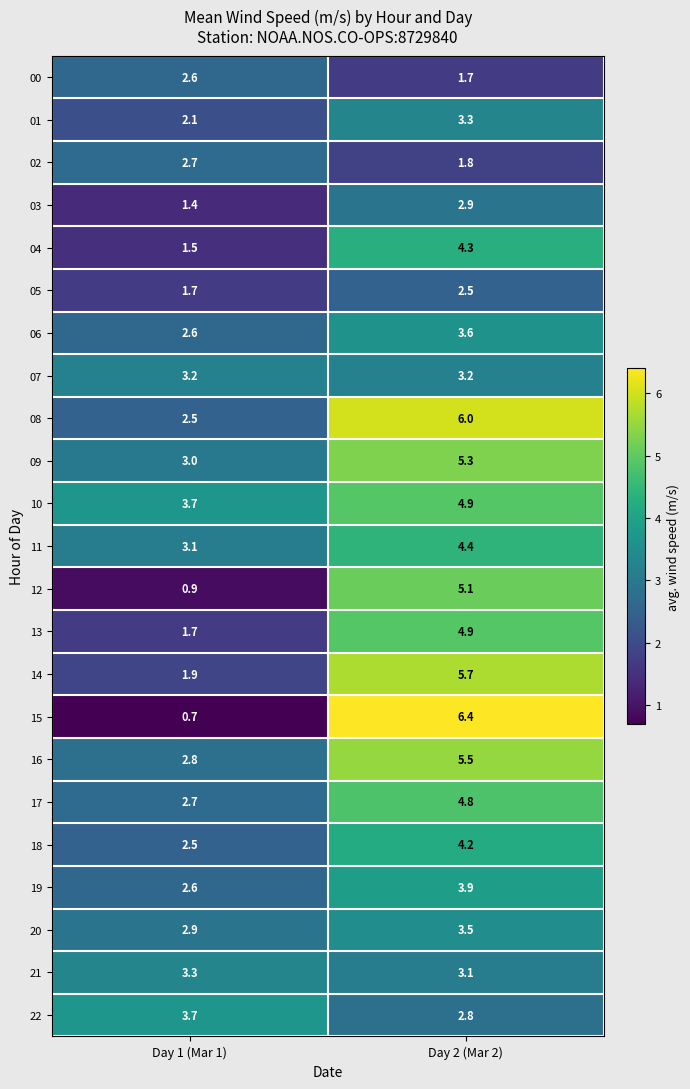

List the labels in order of 10 value, largest first.

Day 2 (Mar 2), Day 1 (Mar 1)